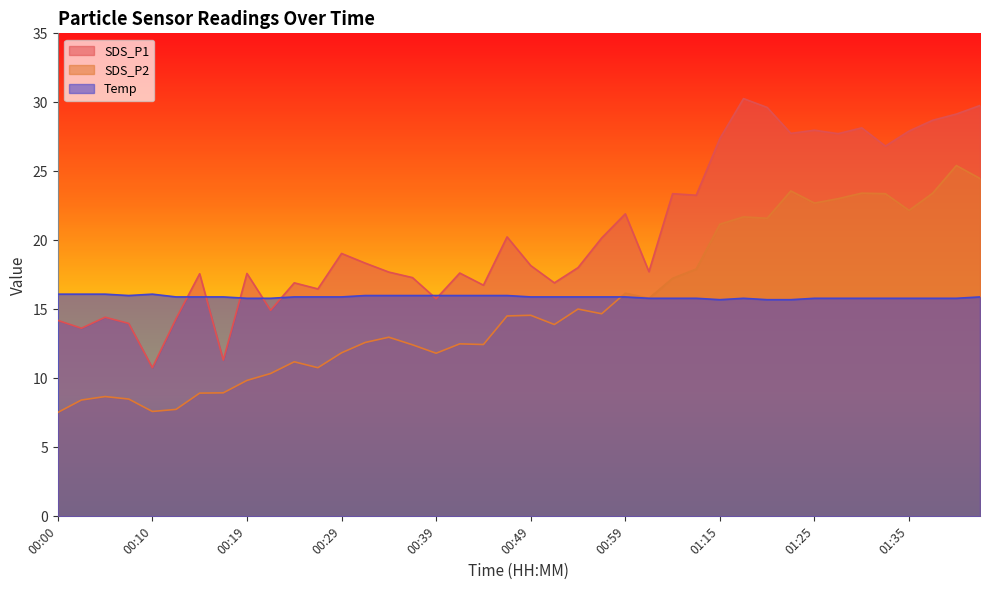

The value of SDS_P1 at 01:38 is 28.7. True or false?

True